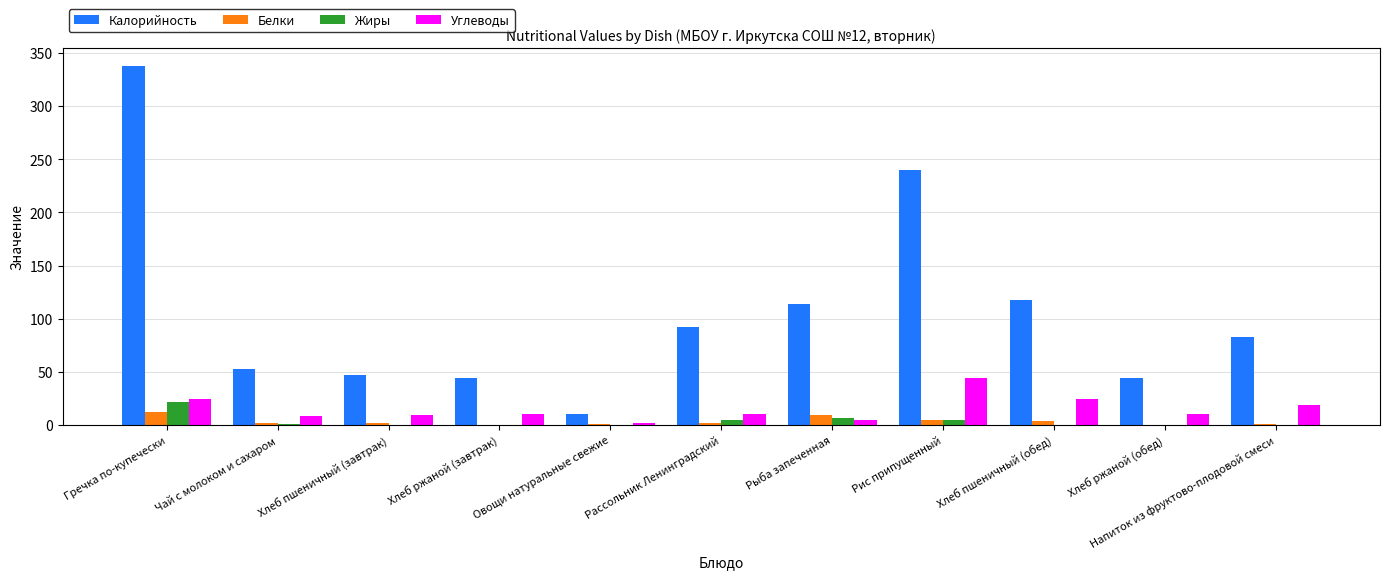

The Калорийность series shows 53.0 at Чай с молоком и сахаром. True or false?

True